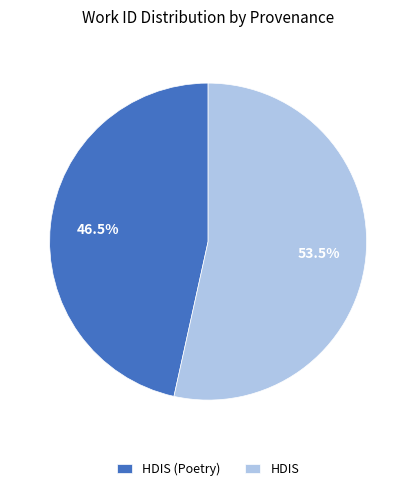

Count the number of slices in the pie.

2